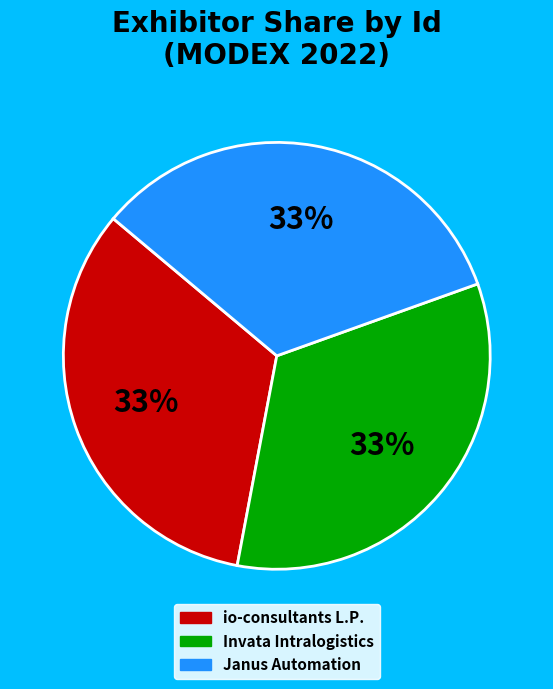

What is the ratio of the value at io-consultants L.P. to the value at Janus Automation?

1.0